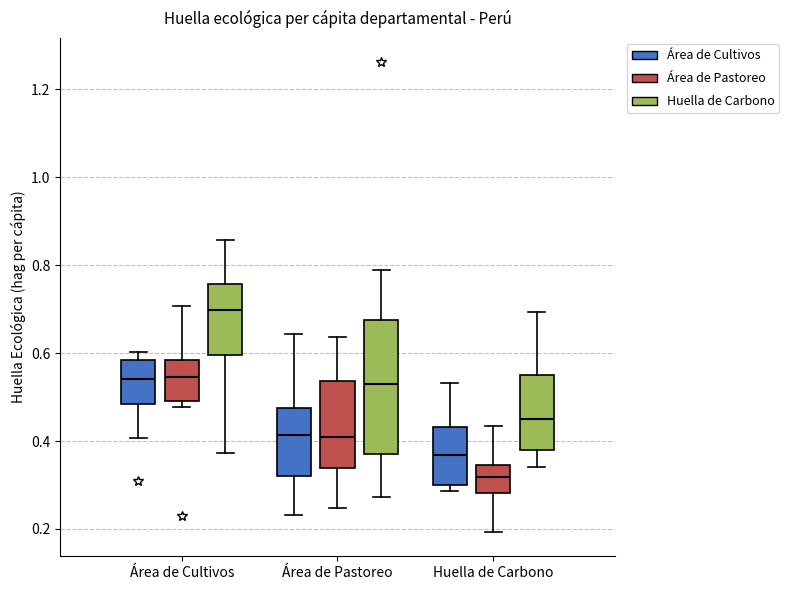

Which box's median line is the lowest?

Huella de Carbono (Área de Pastoreo)